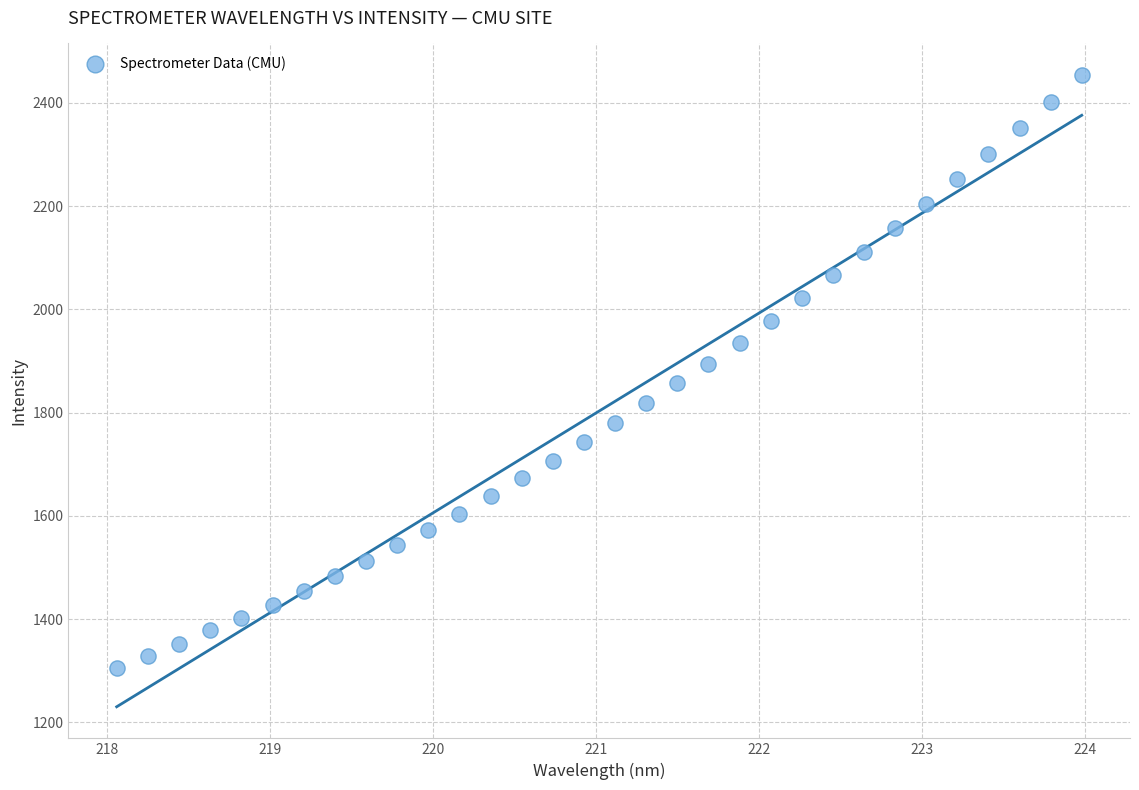

What is the range of X values (max minus min)?

5.9